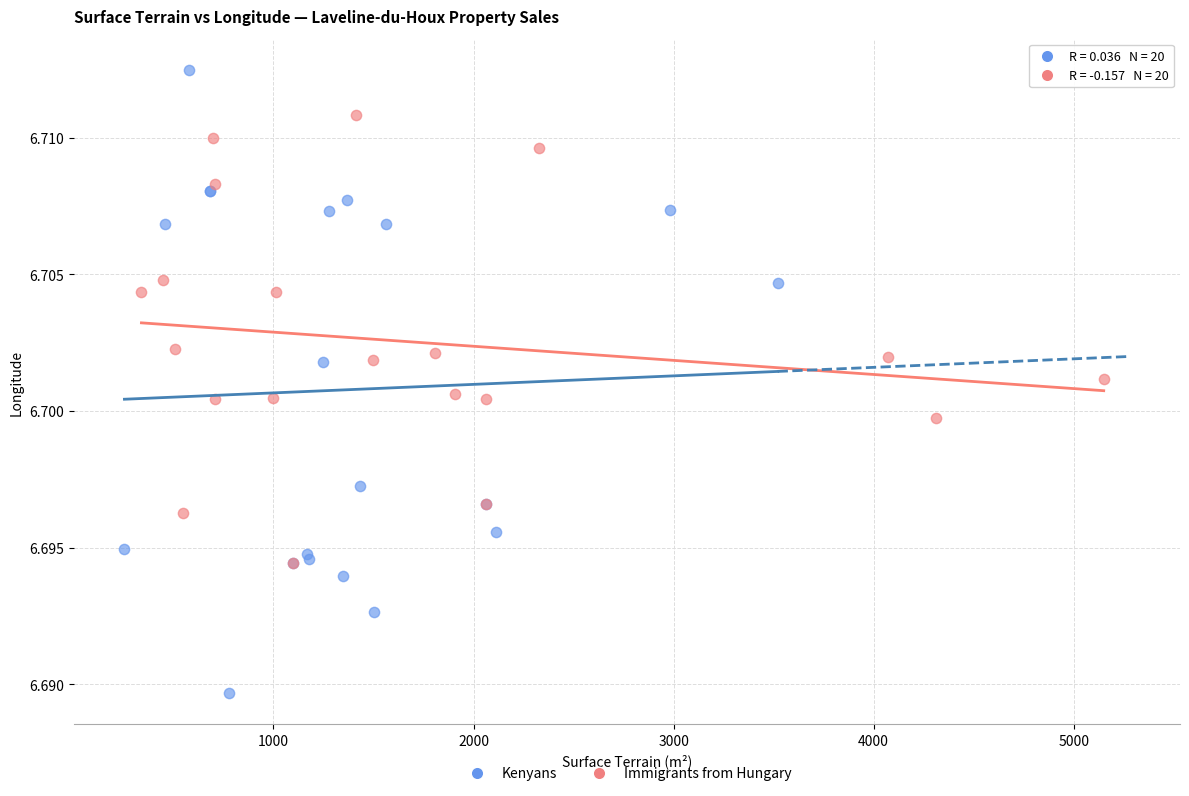

Which series reaches the maximum Y coordinate?

Kenyans